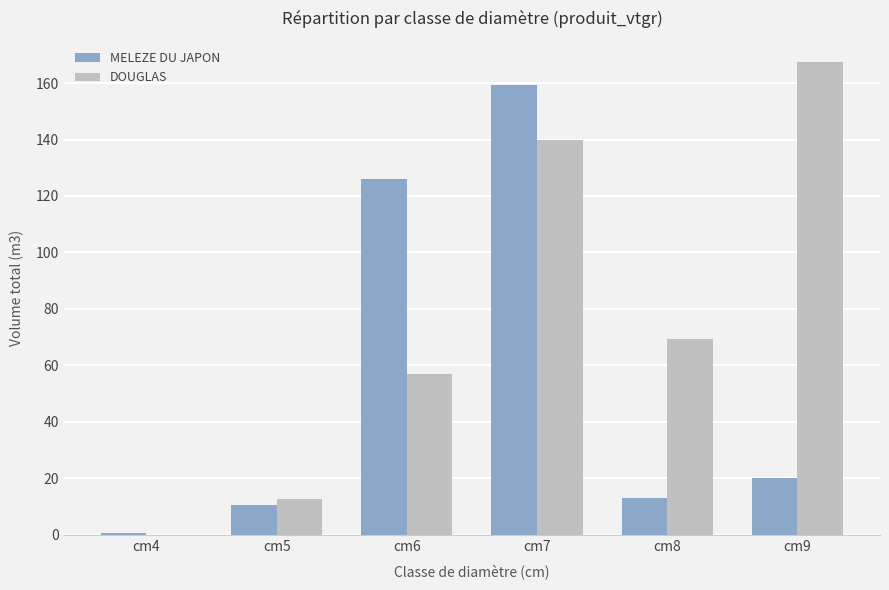

What is the total value across all series at cm8?

82.5